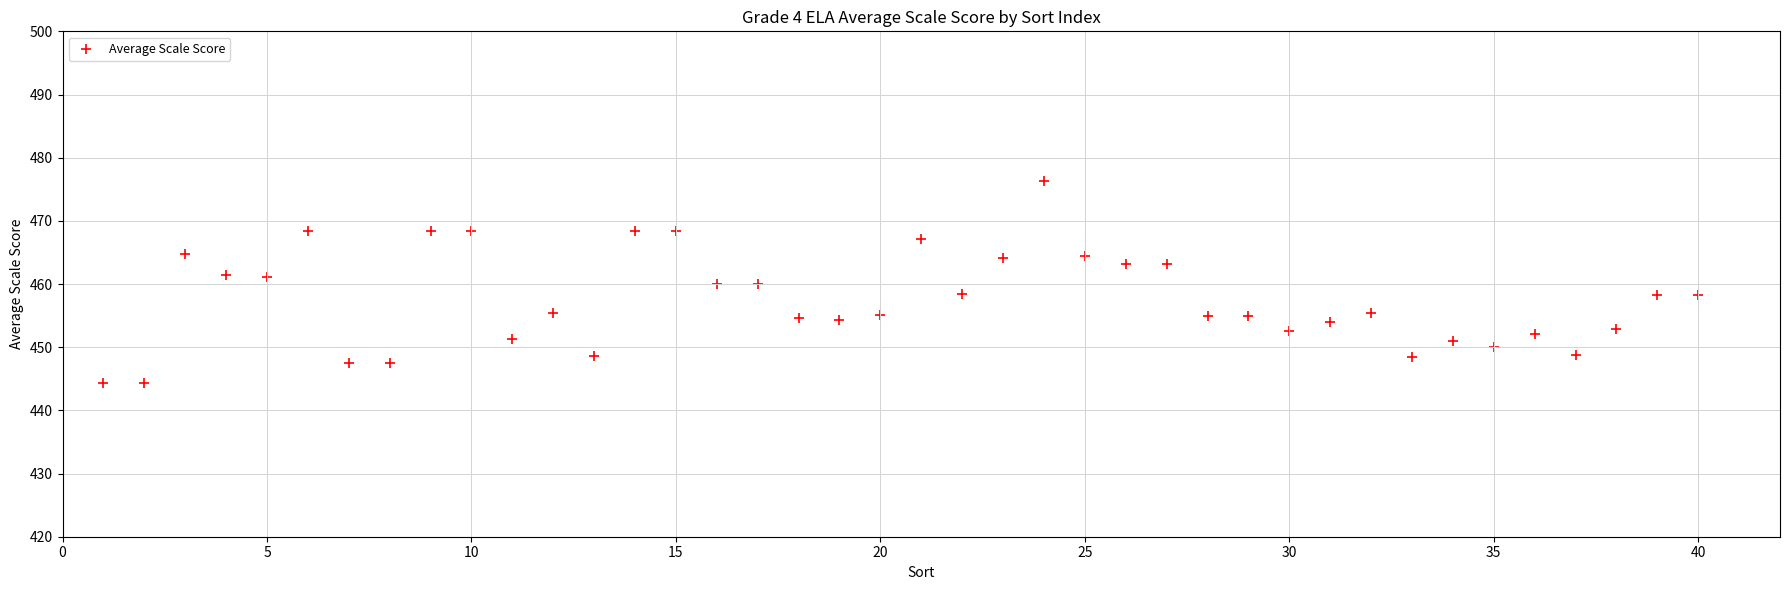

What is the range of Y values (max minus min)?

32.1